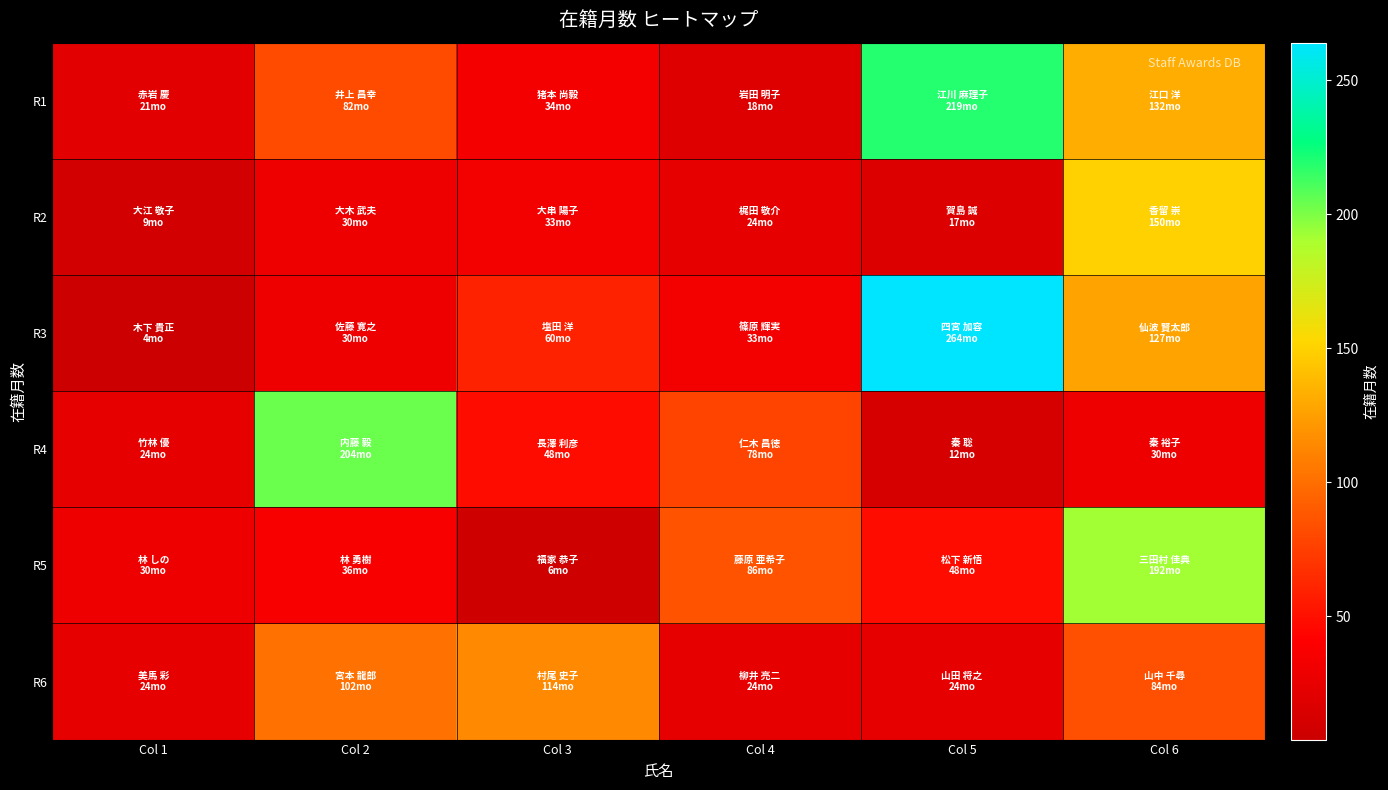

Count the number of categories in the chart.

6